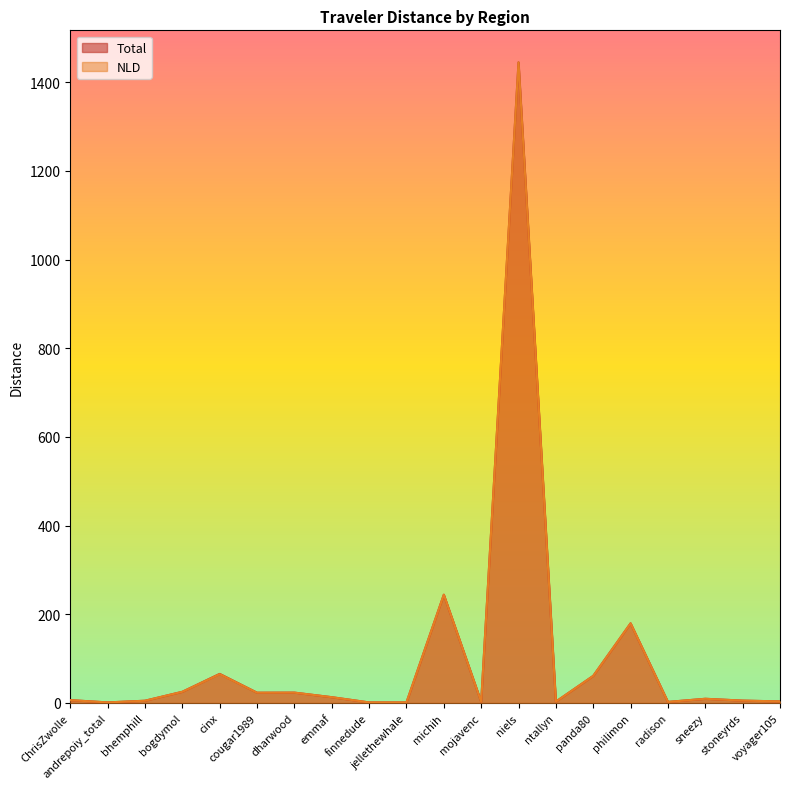

How many data points in NLD are less than 9?

10